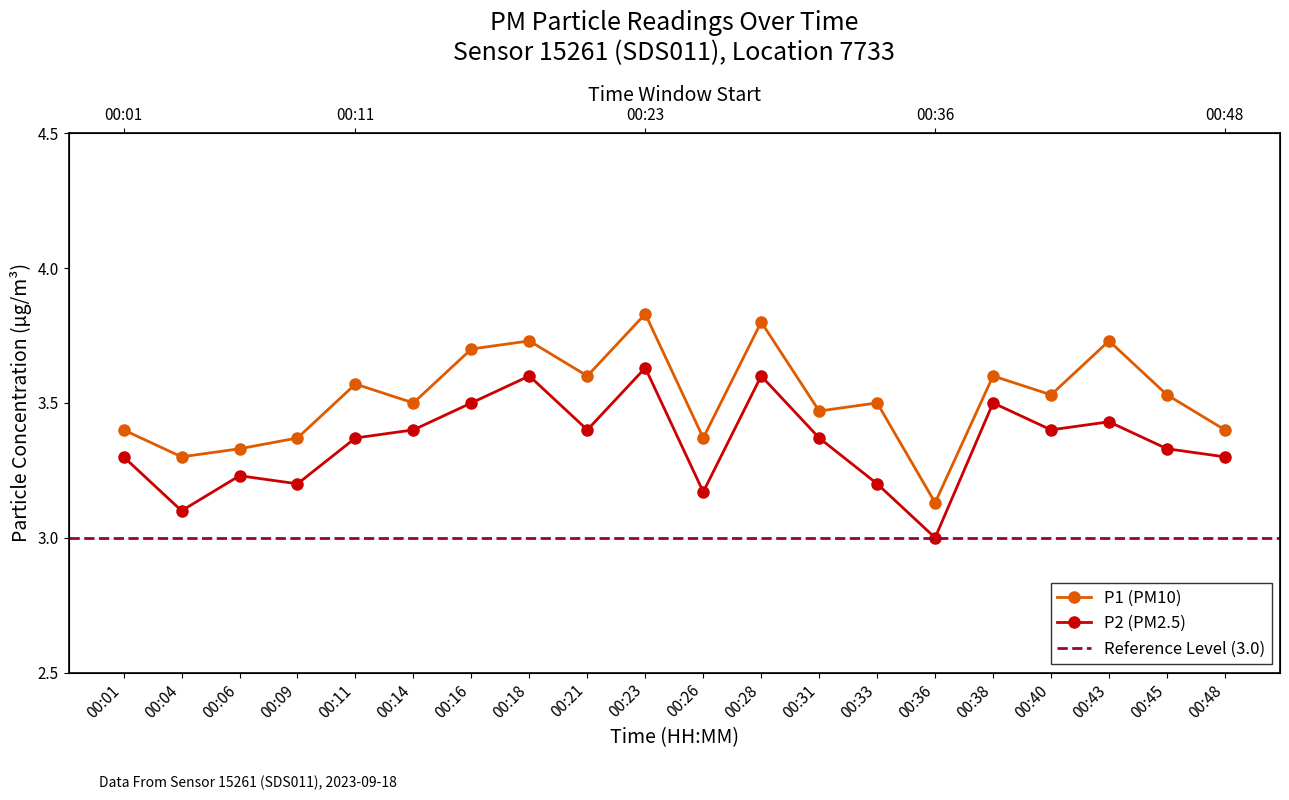

What is the smallest value displayed?

3.0